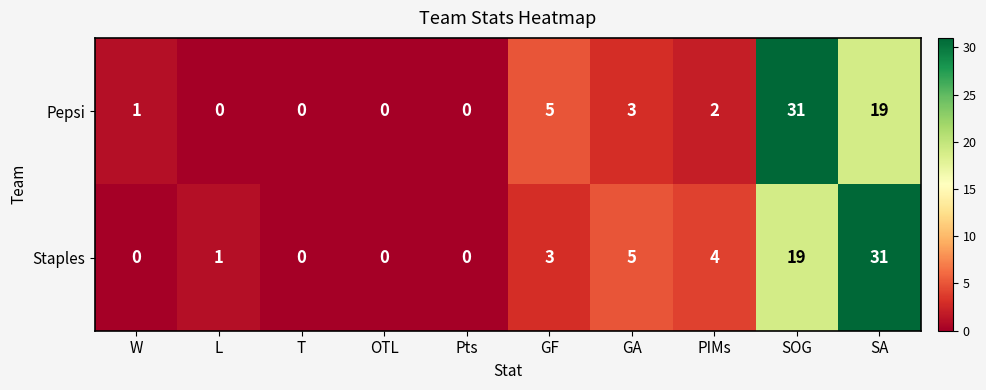

How many values in the Staples series are below 3?

5